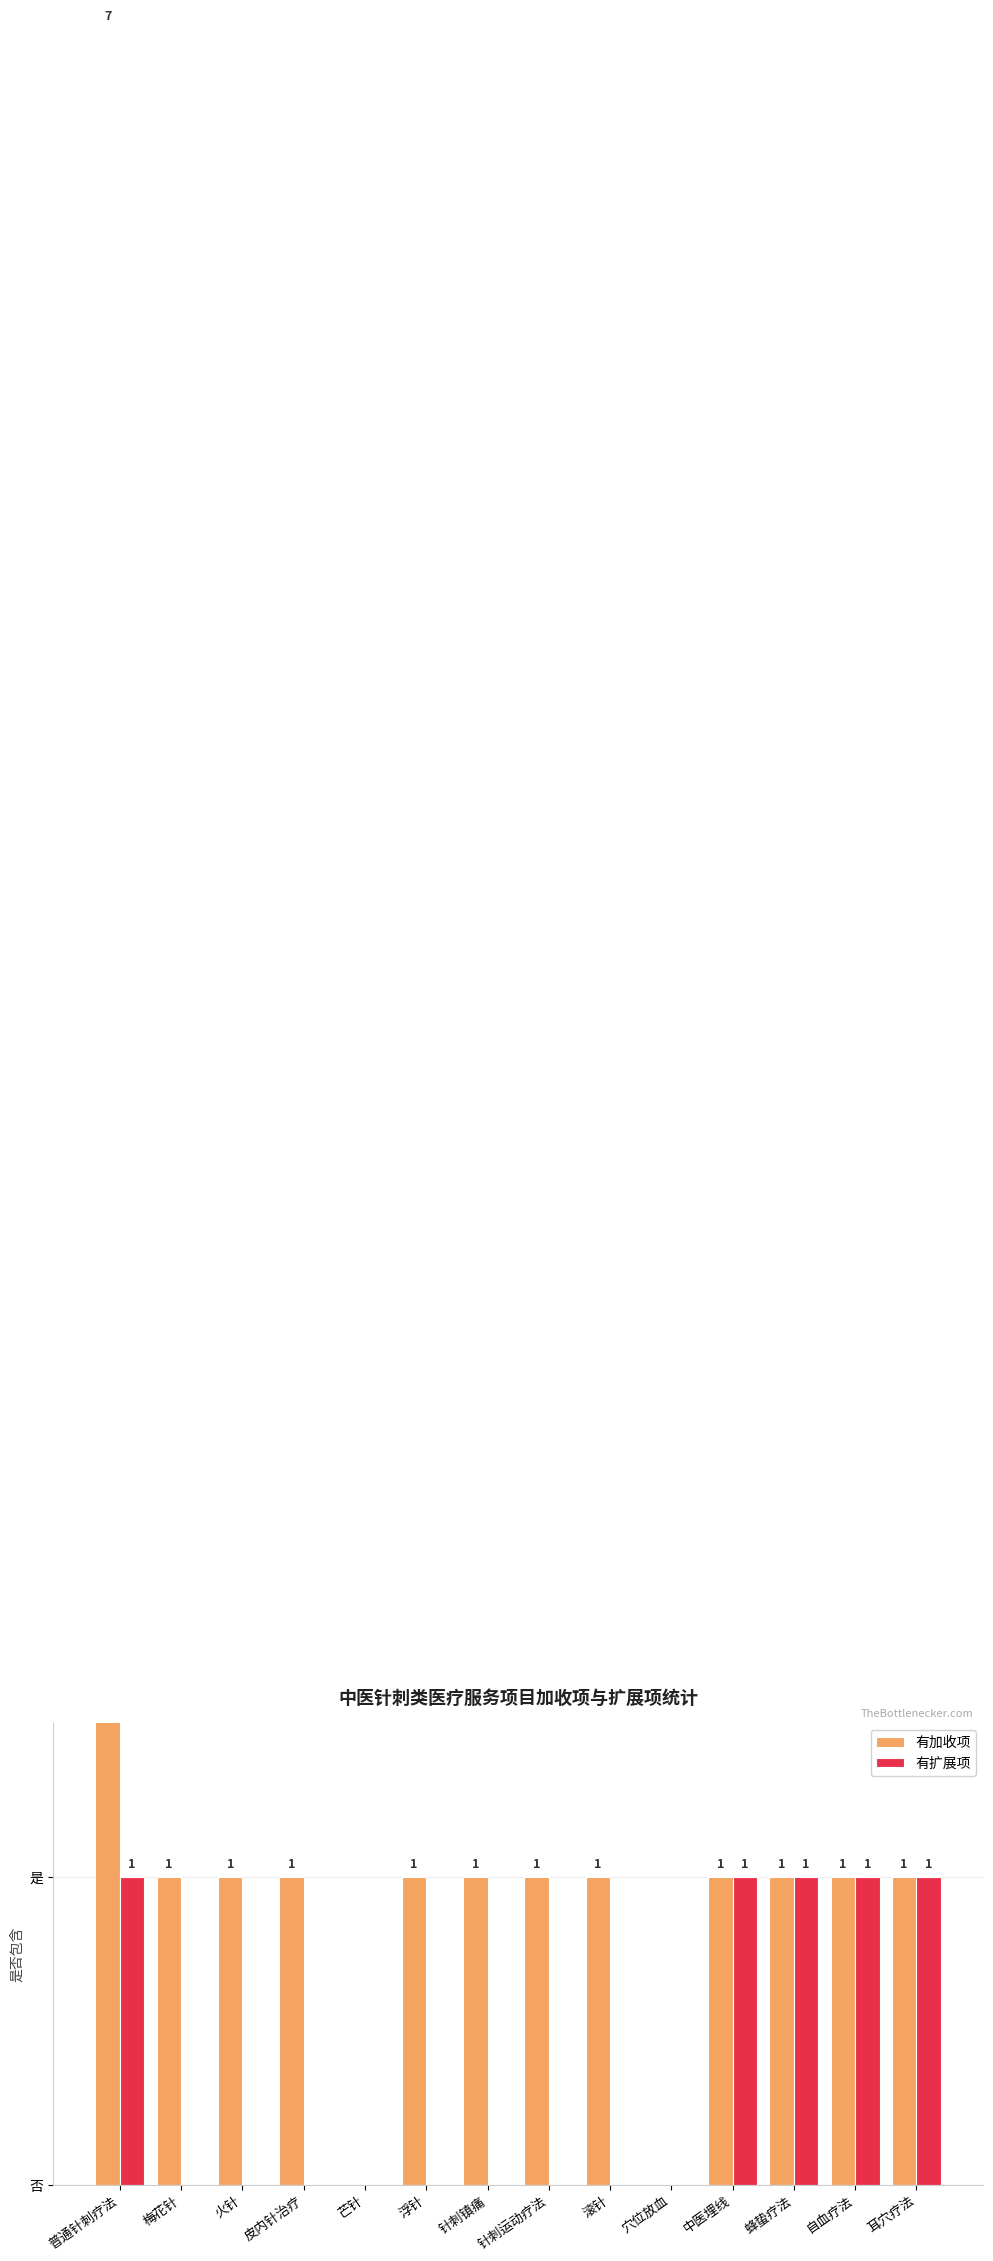

What is the difference between the second highest and second lowest values in the 有扩展项 series?

1